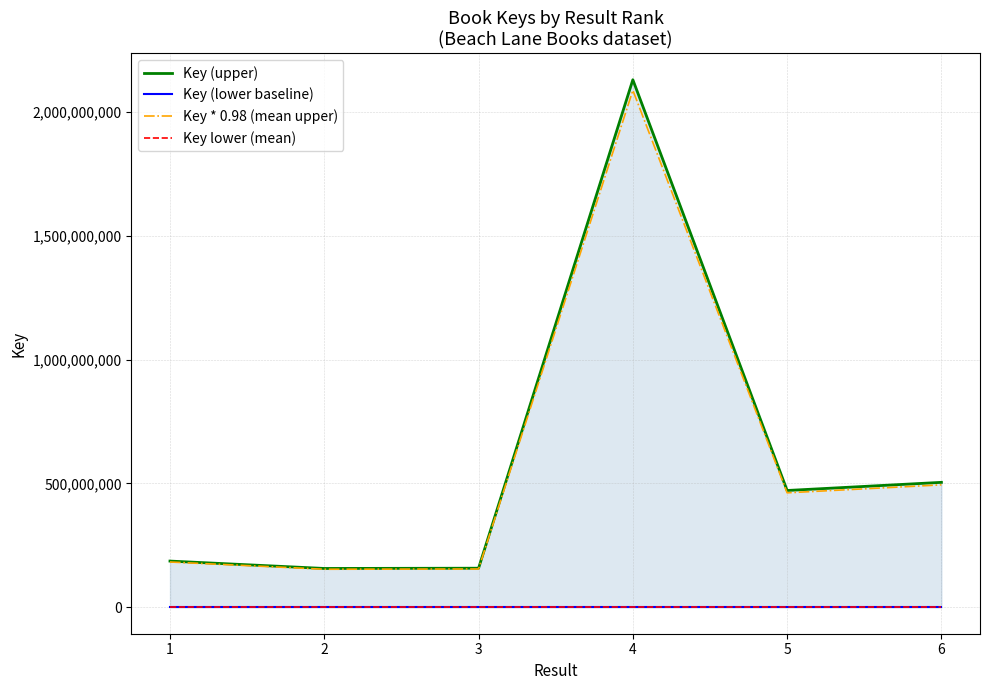

At which category does Key * 0.98 (mean upper) reach its first local peak?

4